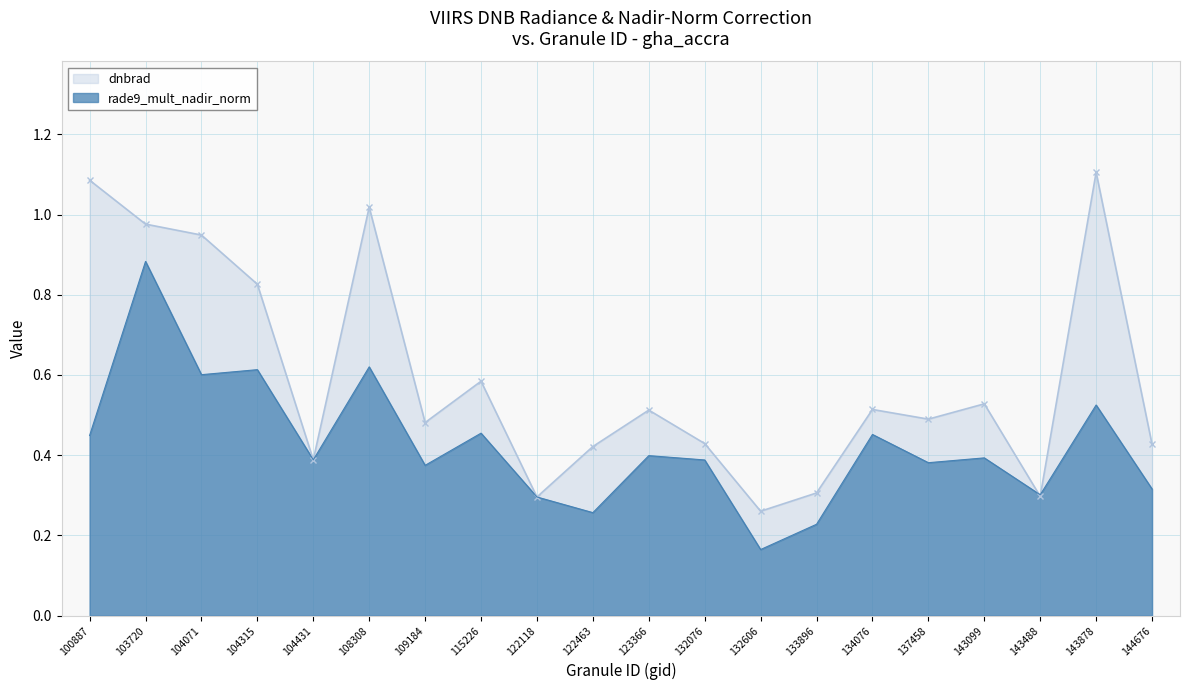

What is the difference between the maximum and minimum values in the dnbrad series?

0.8